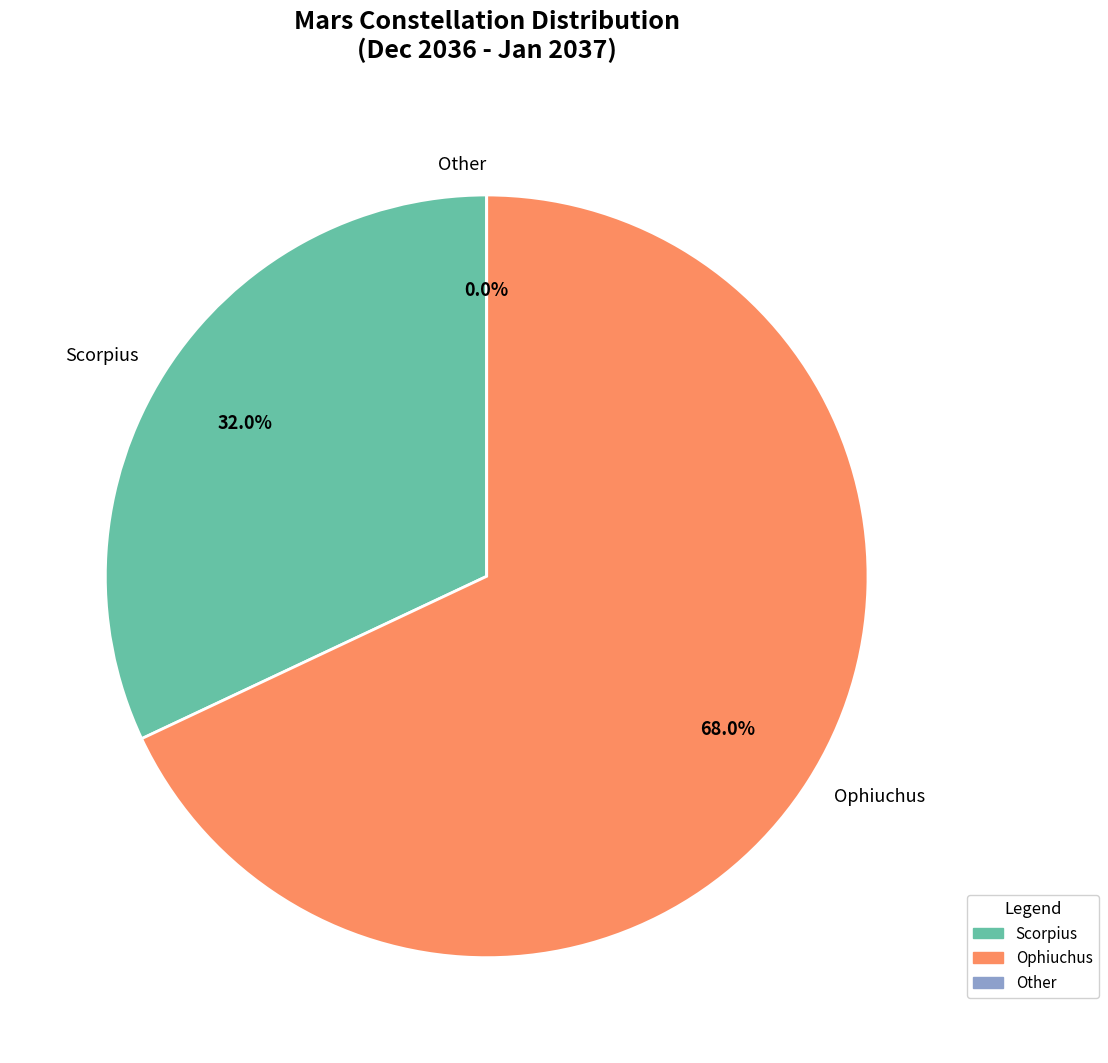

Count the number of slices in the pie.

3